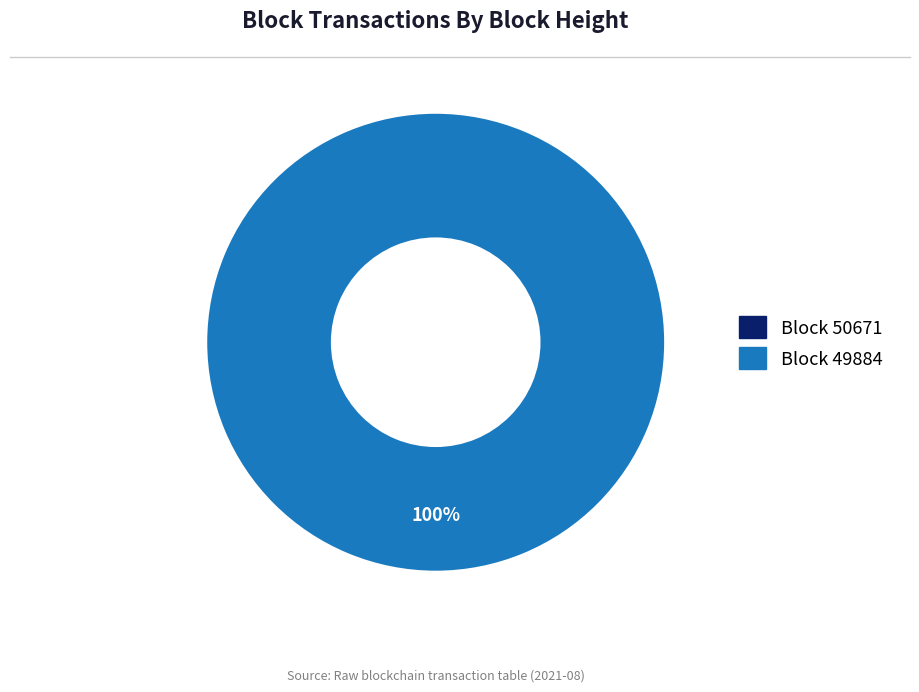

Does any single category account for the majority?

Yes